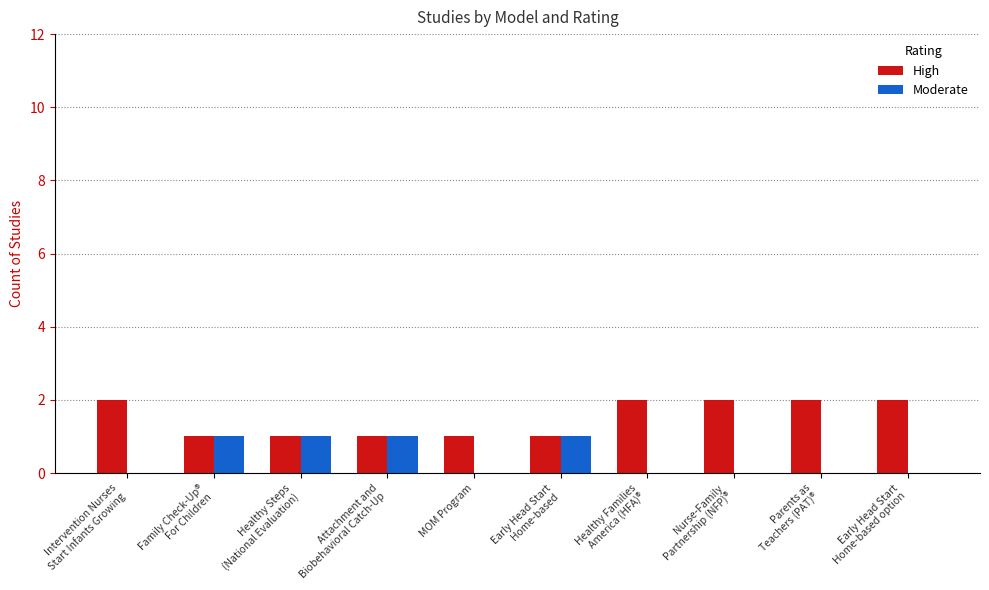

The Moderate series shows 0 at MOM Program. True or false?

True